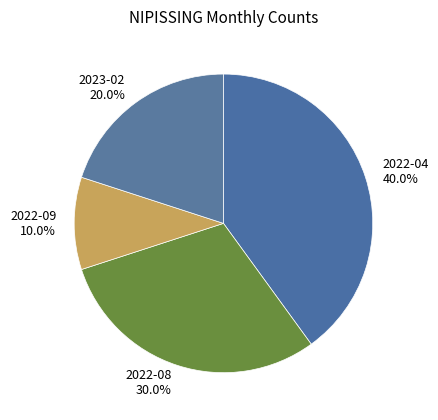

To the nearest percent, what percentage of the pie is 2022-04?

40%